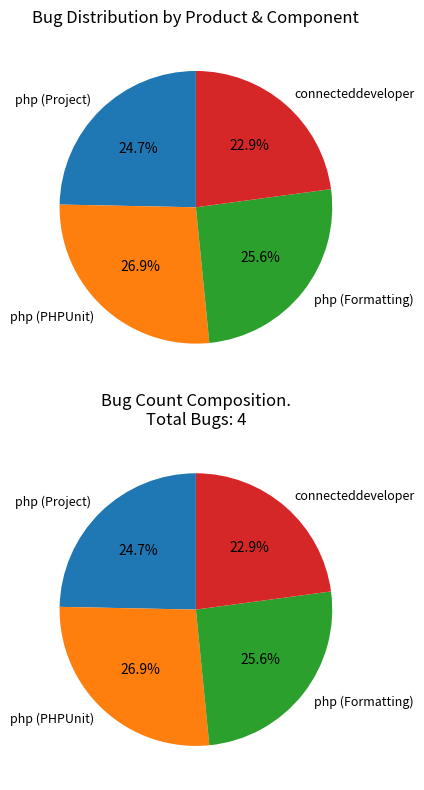

Does php (PHPUnit) represent more than half of the total?

No